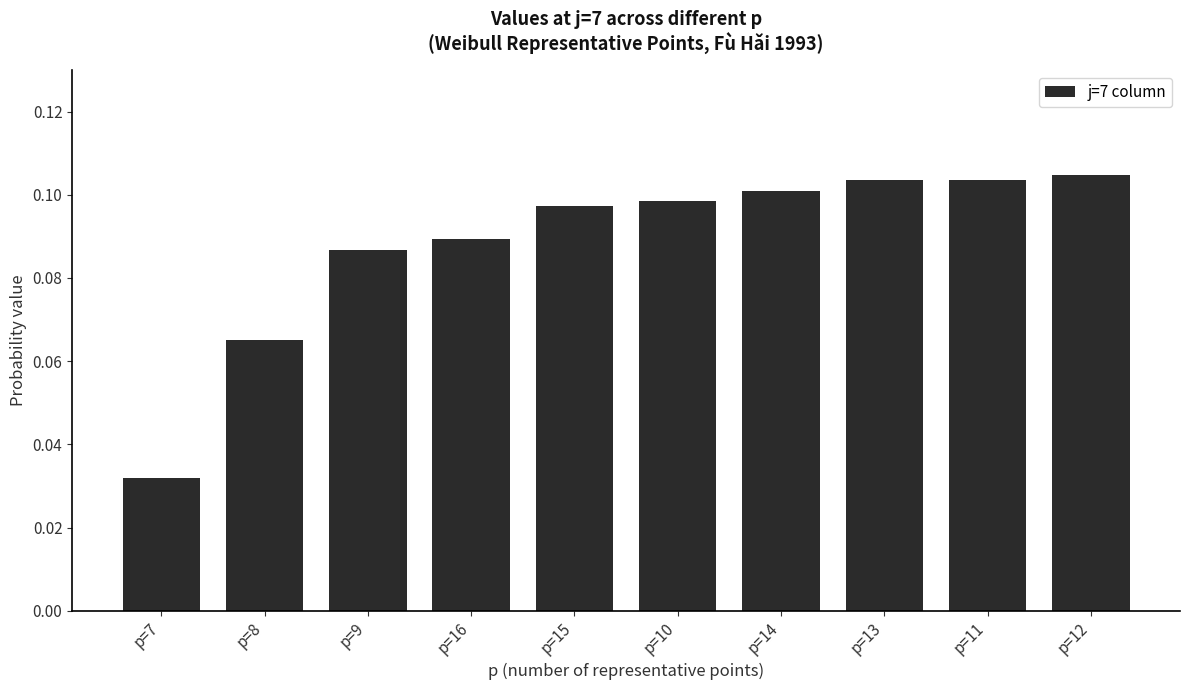

The value at p=11 is 0.1. True or false?

True